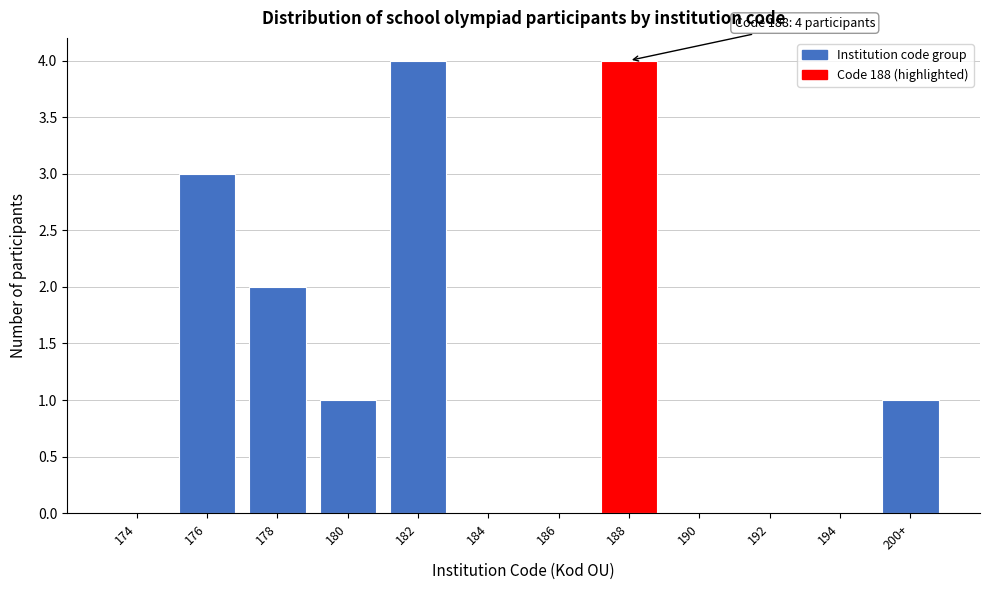

Reading left to right, list all the values displayed in this chart.

174=0	176=3	178=2	180=1	182=4	184=0	186=0	188=4	190=0	192=0	194=0	200+=1